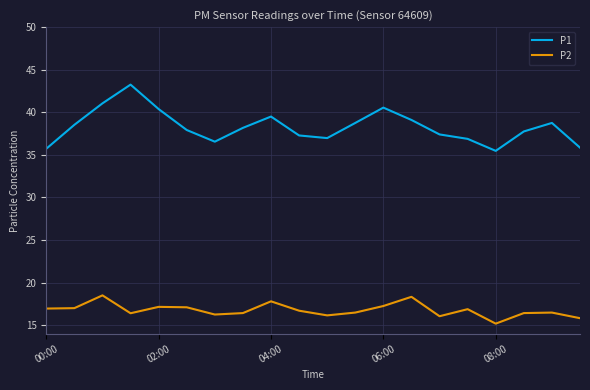

Rank the series by their maximum value, from lowest to highest.

P2, P1